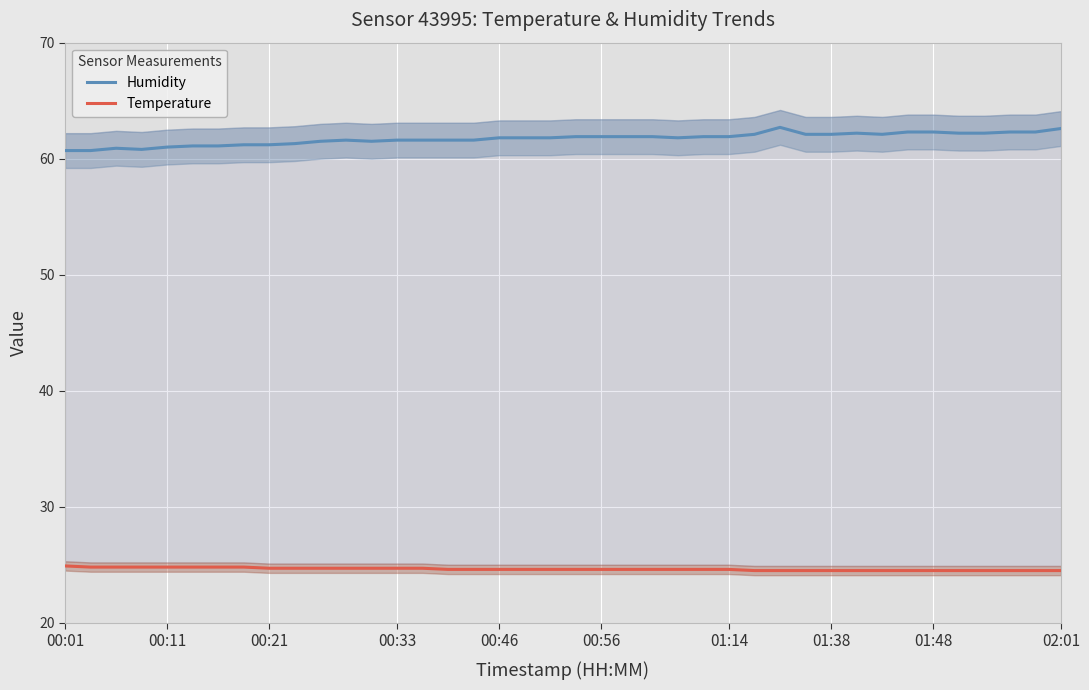

Rank the series by their average value, from highest to lowest.

Humidity, Temperature